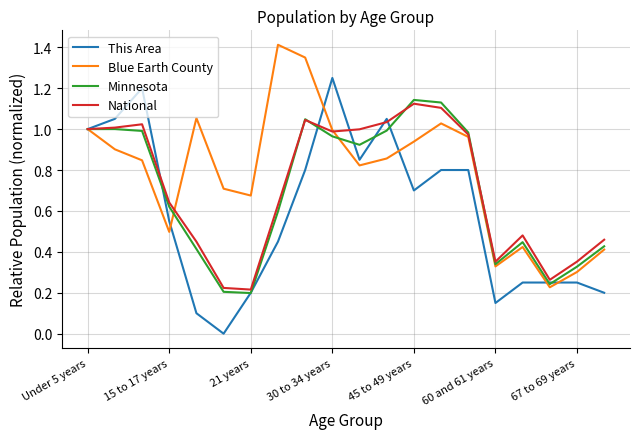

What are all the series names shown in the legend?

This Area, Blue Earth County, Minnesota, National